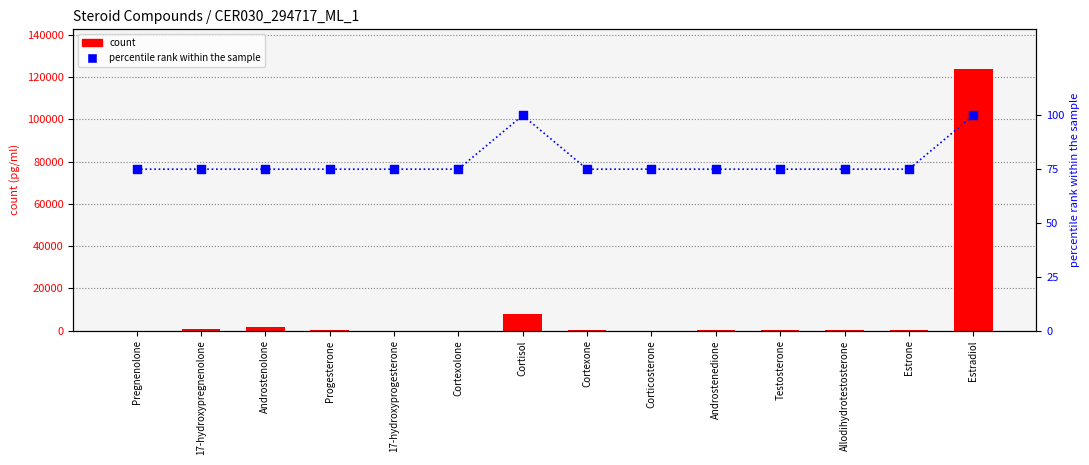

Which series reaches the maximum Y coordinate?

count